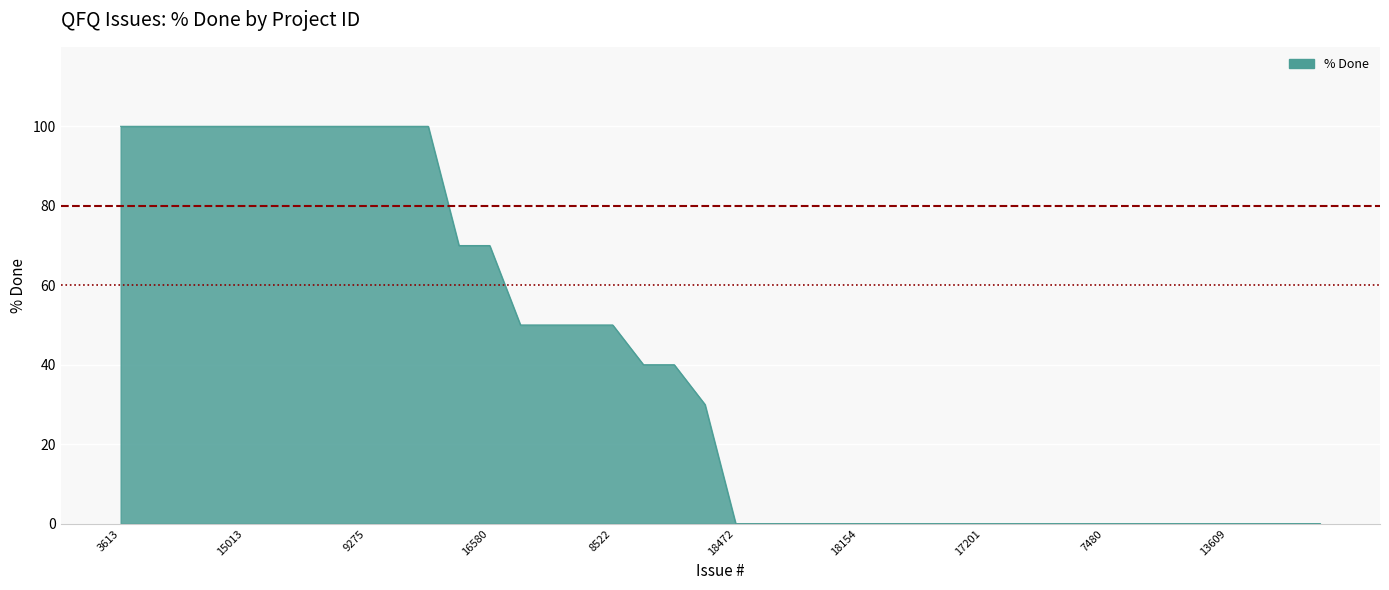

What is the maximum value shown in the chart?

100